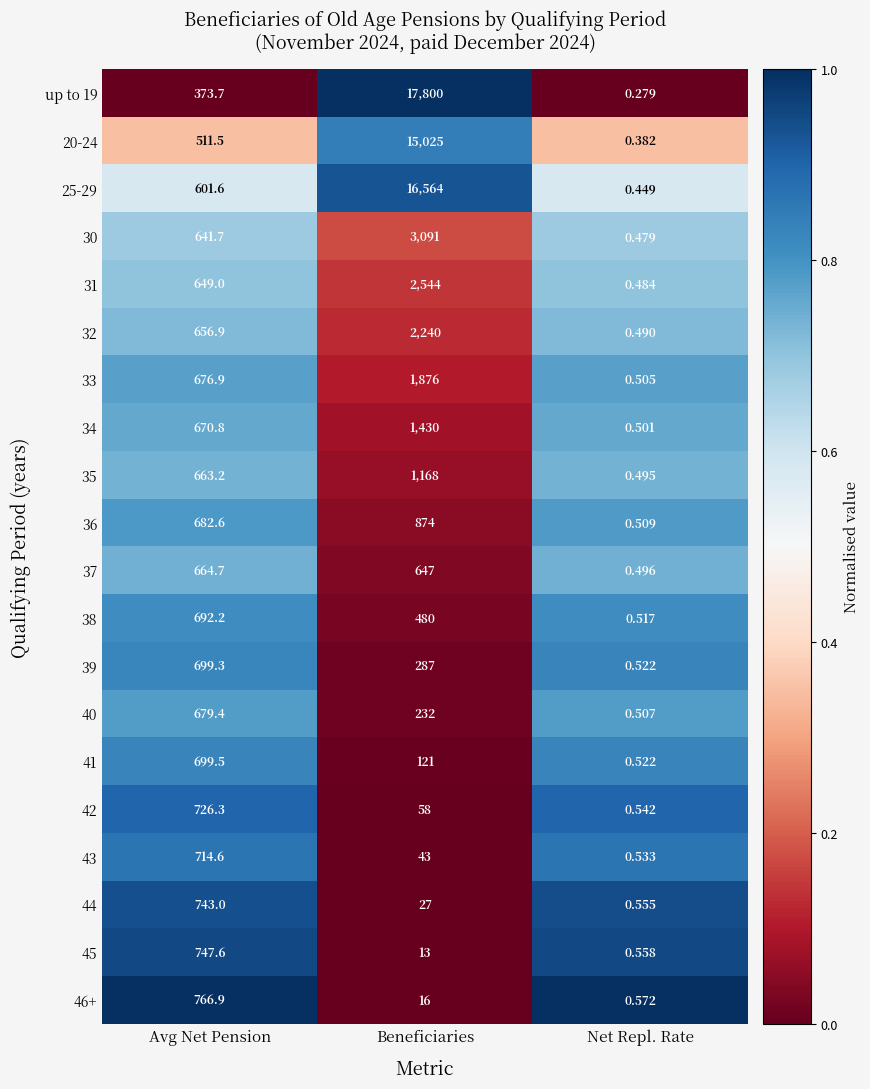

List the series in order of their peak value, highest first.

up to 19, 25-29, 20-24, 30, 31, 32, 33, 34, 35, 36, 46+, 45, 44, 42, 43, 41, 39, 38, 40, 37